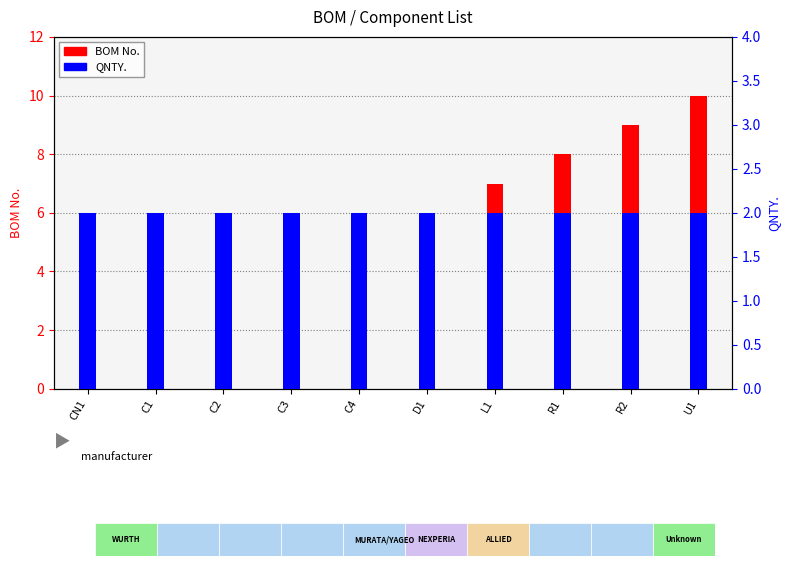

How many values in the BOM No. series exceed 6?

4